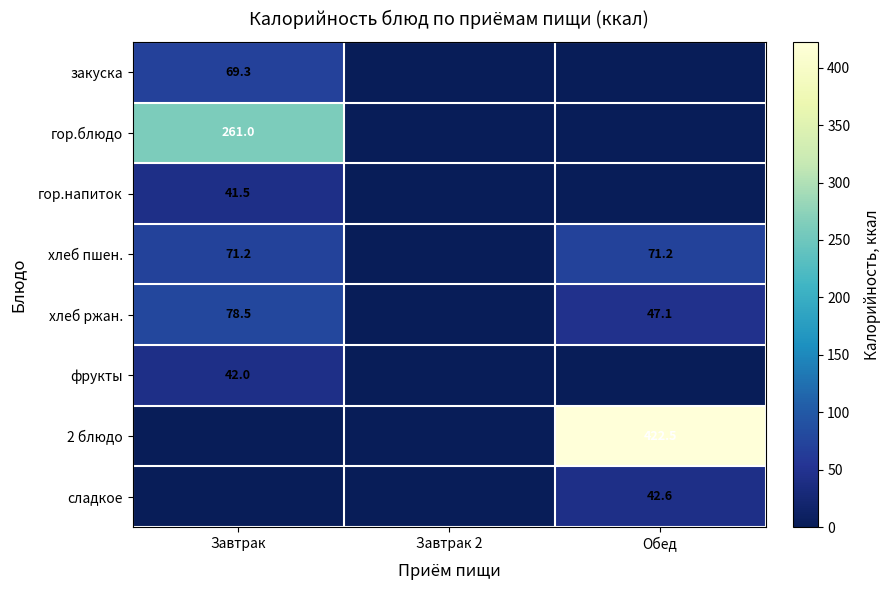

The хлеб ржан. series shows 111.3 at Завтрак. True or false?

False